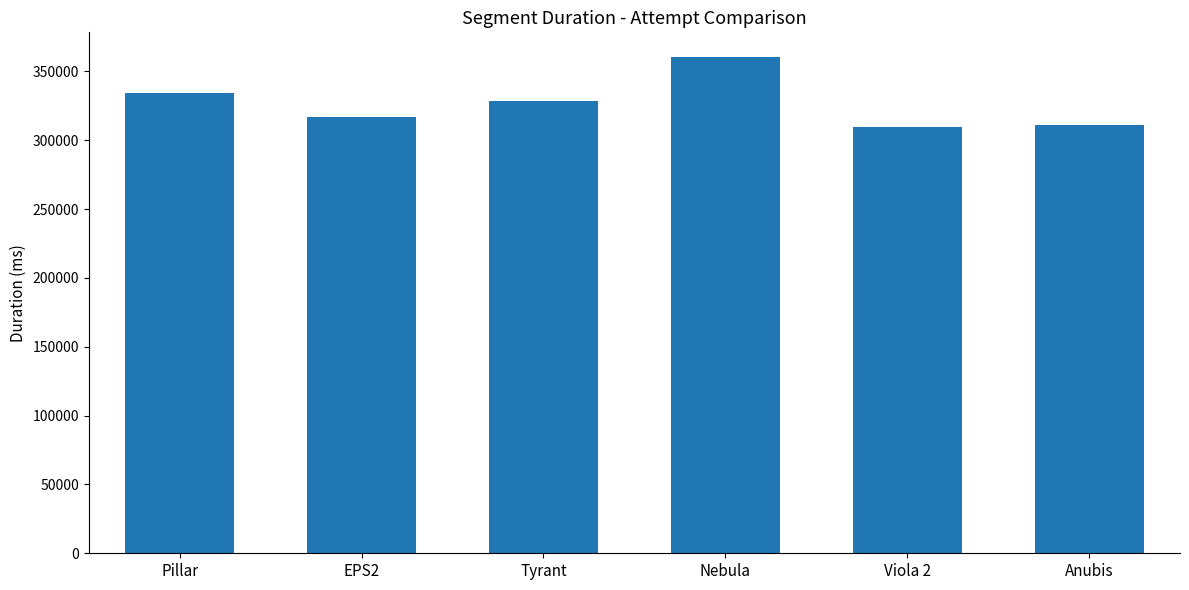

What is the sum of the values at Pillar and EPS2?

650838